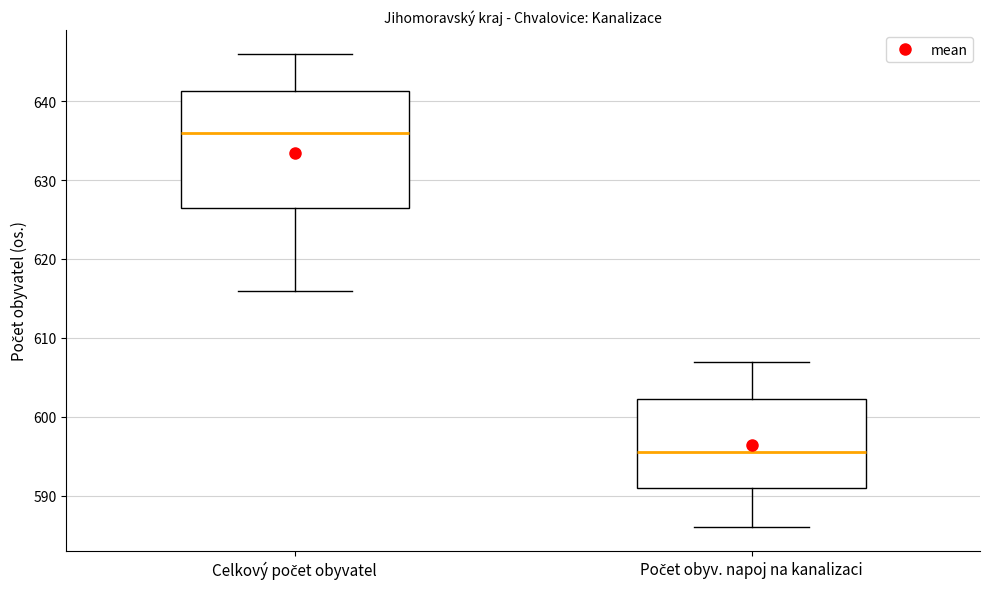

Reading left to right, read every box against the y-axis: the position of its median line, the range the box covers, and the ends of its whiskers. The values are not printed on the chart, so give them approximately, as read against the axis.

Celkový počet obyvatel: median 636, box 627 to 641, whiskers 616 to 646
Počet obyv. napoj na kanalizaci: median 596, box 591 to 602, whiskers 586 to 607